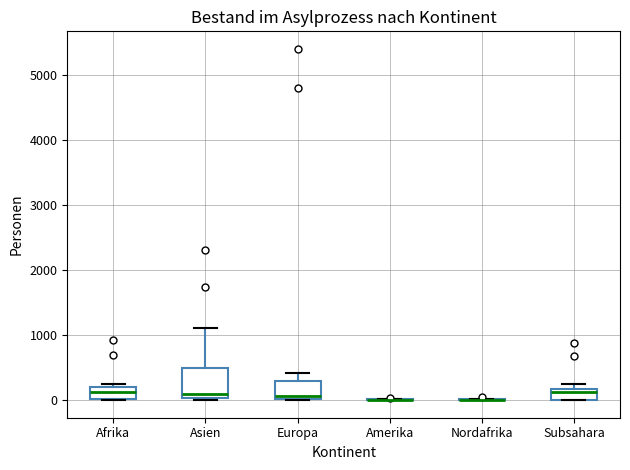

Reading left to right, read every box against the y-axis: the position of its median line, the range the box covers, and the ends of its whiskers. The values are not printed on the chart, so give them approximately, as read against the axis.

Afrika: median 100, box 0 to 200, whiskers 0 to 300
Asien: median 100, box 0 to 500, whiskers 0 (just below the box's lower edge) to 1100
Europa: median 100, box 0 to 300, whiskers 0 to 400
Amerika: box collapsed to a line at 0, whiskers 0 to 0
Nordafrika: box collapsed to a line at 0, whiskers 0 to 0
Subsahara: median 100, box 0 to 200, whiskers 0 to 300